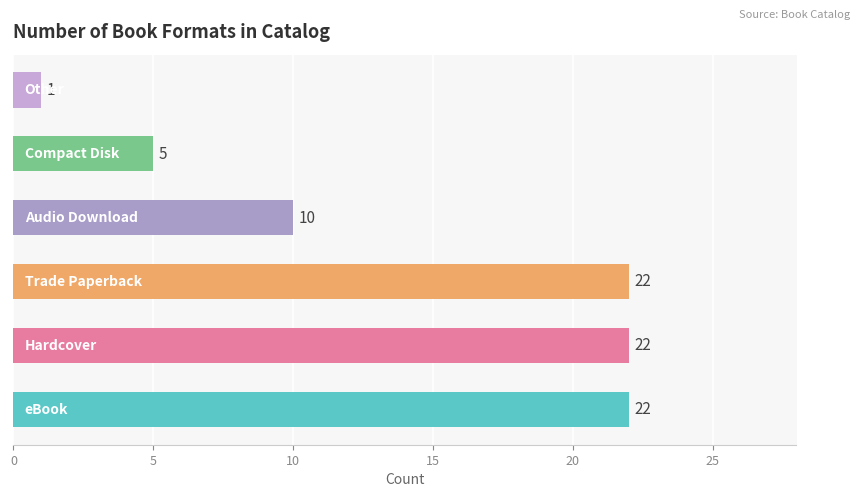

What is the sum of all values?

82